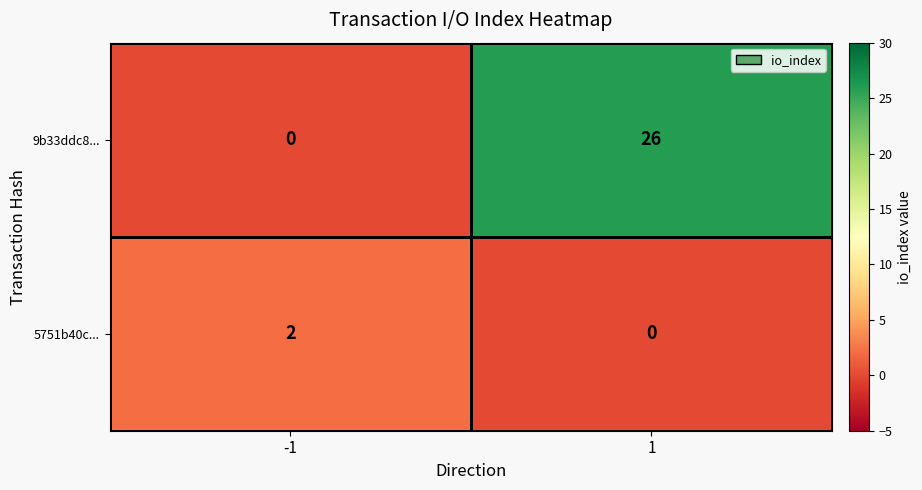

List the series in order of their overall mean, lowest first.

5751b40c..., 9b33ddc8...